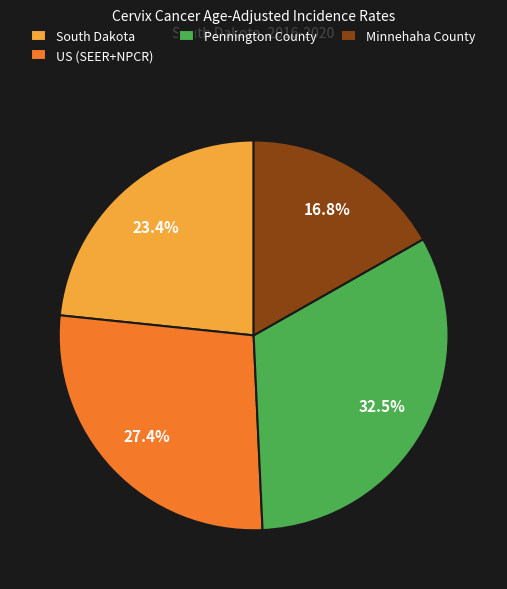

What percentage is the South Dakota slice, to the nearest percent?

23%